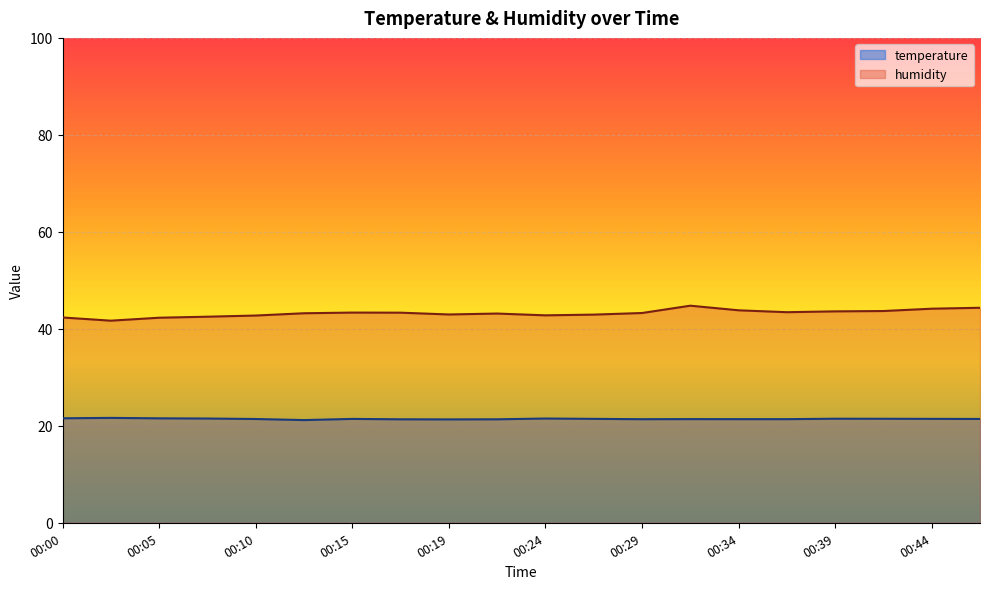

Which category has the lowest value in the temperature series?

00:12